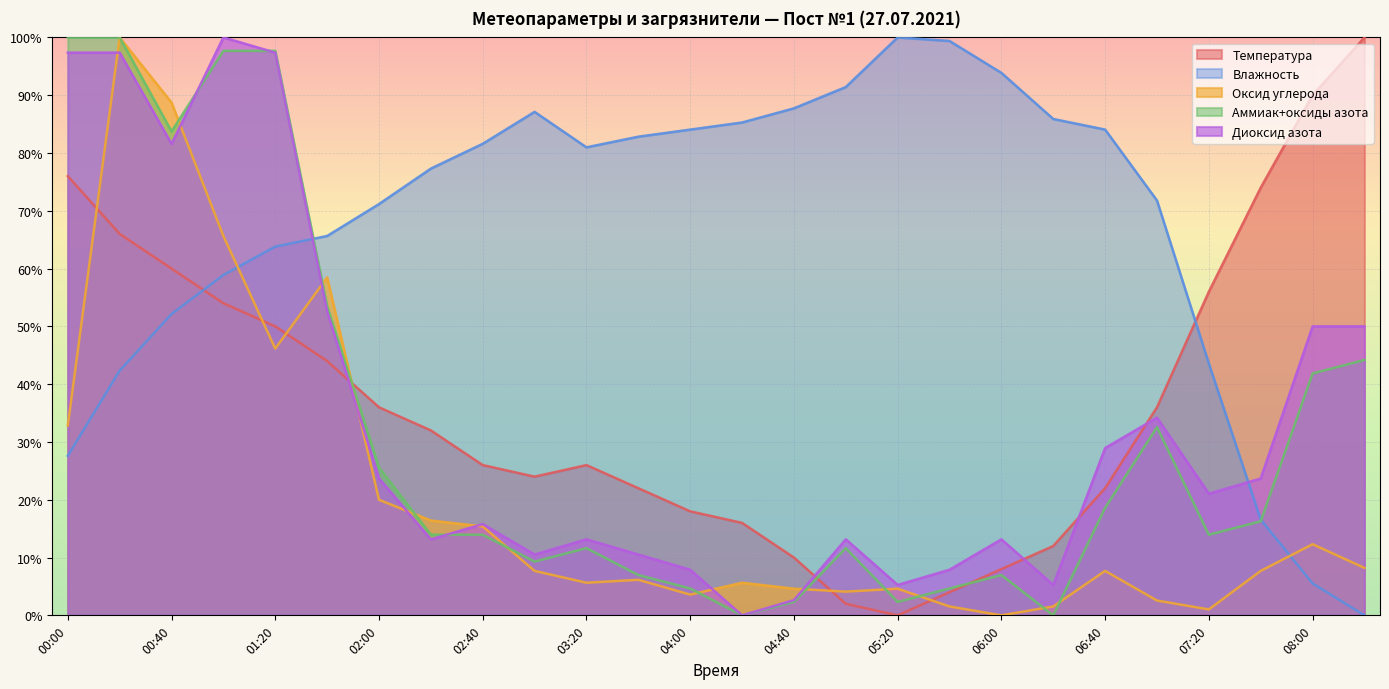

How many categories are shown in the chart?

26